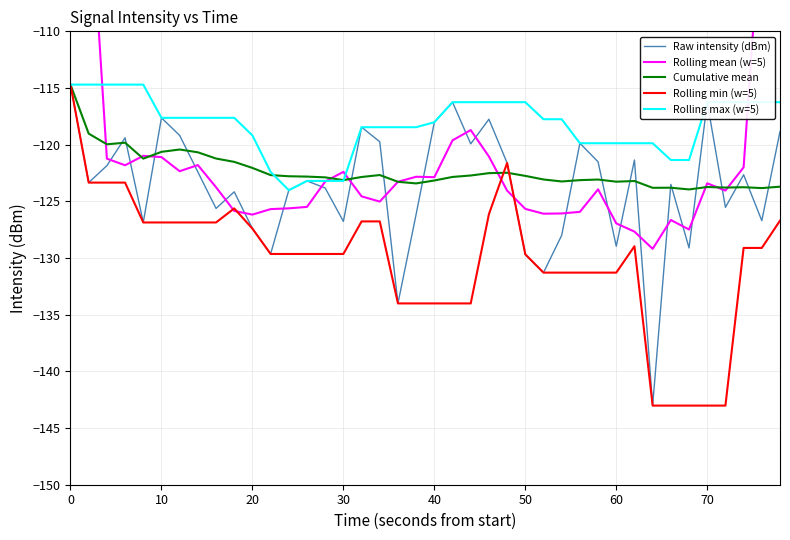

In Raw intensity (dBm), how many points are lower than both neighbors (excluding endpoints)?

13